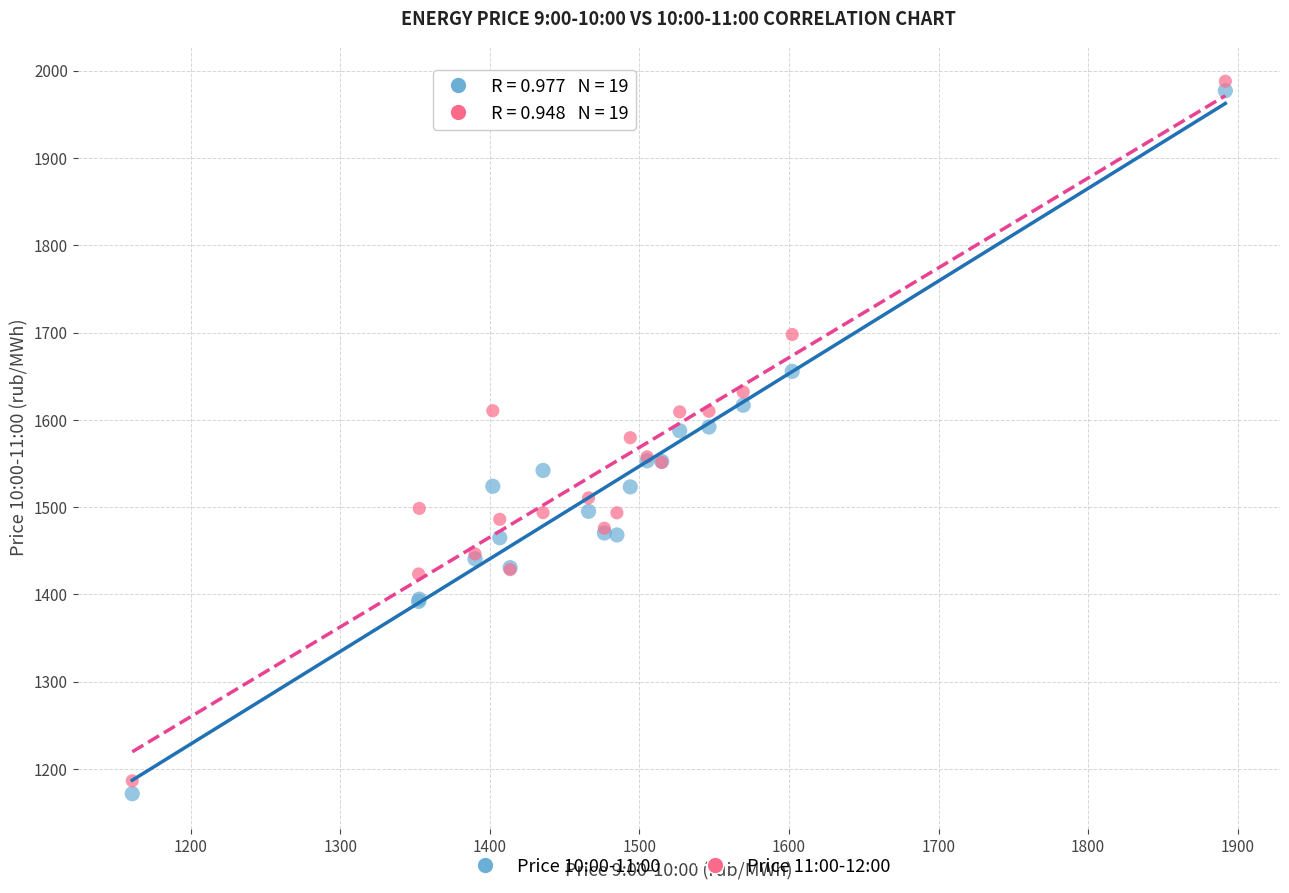

Which series reaches the minimum Y coordinate?

Price 10:00-11:00